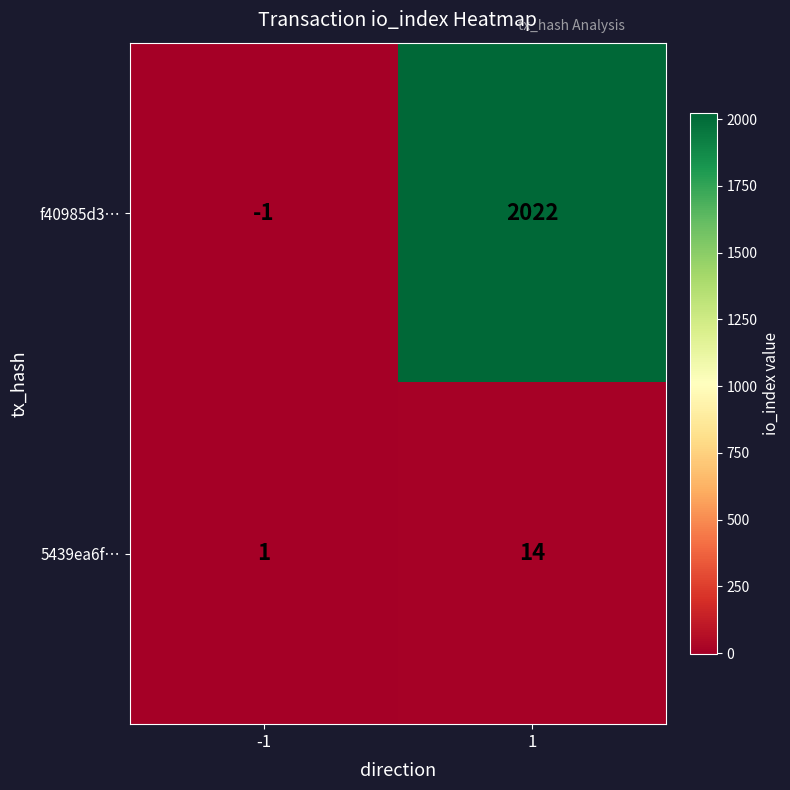

Which series changed the most between -1 and 1?

f40985d3…